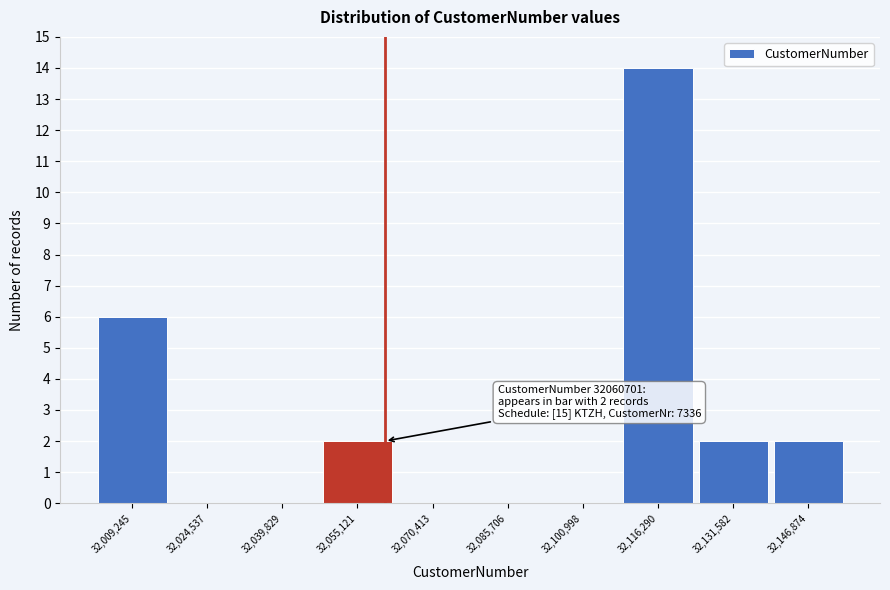

Which range on the x-axis has the tallest bar?

32108000 to 32124000